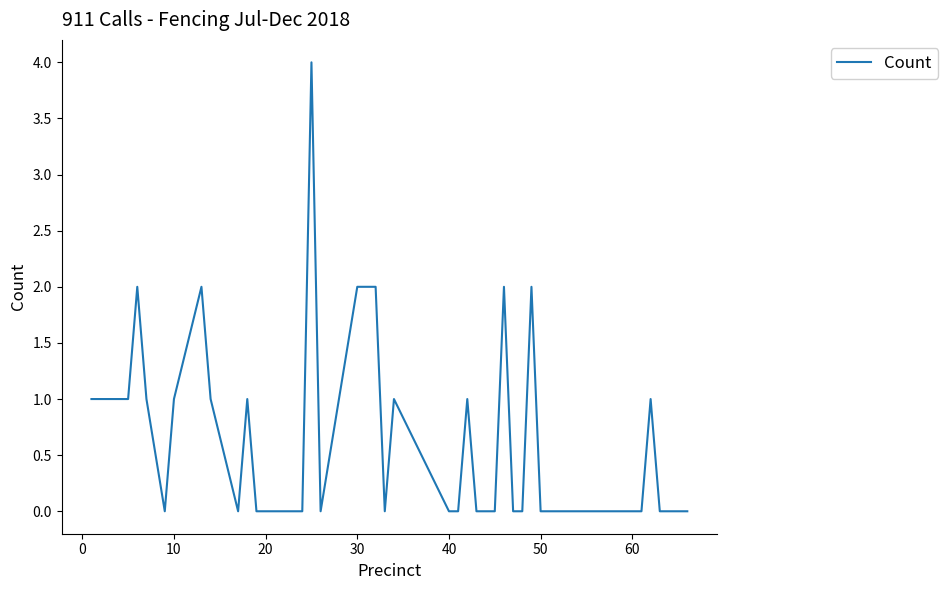

What is the difference between the maximum and minimum values?

4